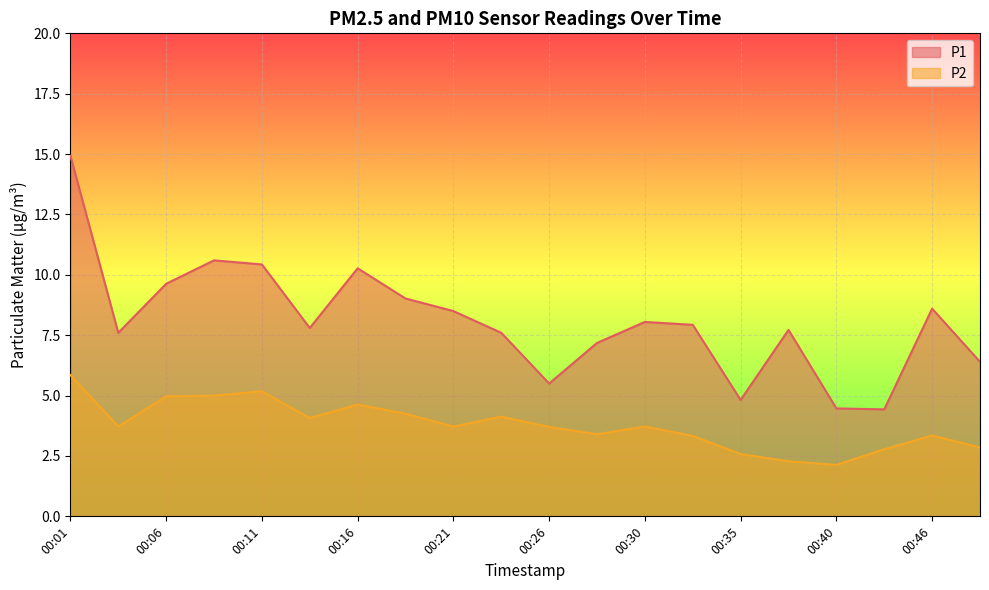

Reading left to right, transcribe all the data shown in this chart.

P1: 14.9	7.6	9.6	10.6	10.4	7.8	10.3	9.0	8.5	7.6	5.5	7.2	8.1	7.9	4.8	7.7	4.5	4.4	8.6	6.4
P2: 5.8	3.7	5.0	5.0	5.2	4.1	4.6	4.2	3.7	4.1	3.7	3.4	3.7	3.3	2.6	2.3	2.1	2.8	3.4	2.9